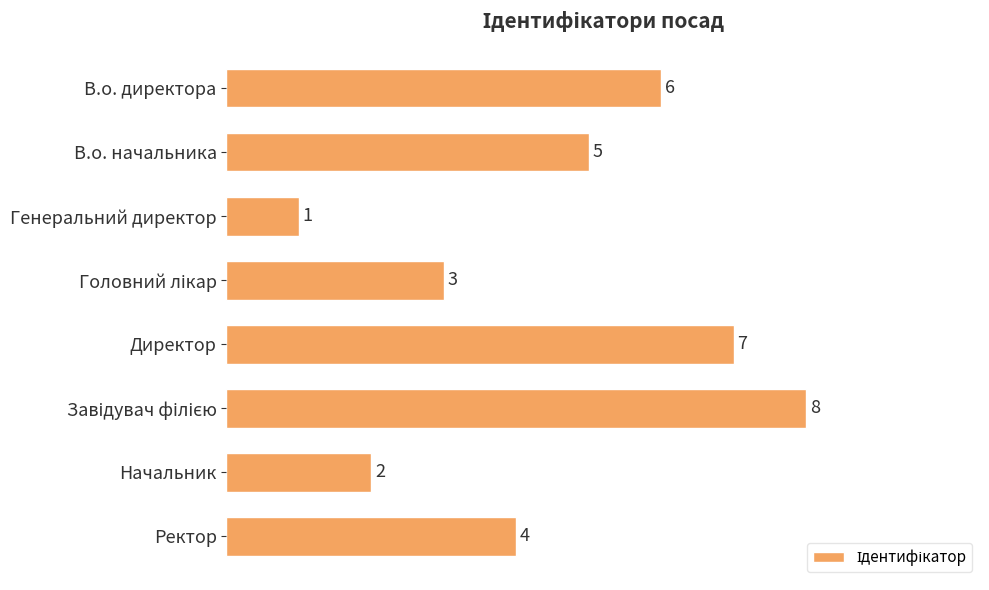

Where is the data nearest to the value 4?

Ректор